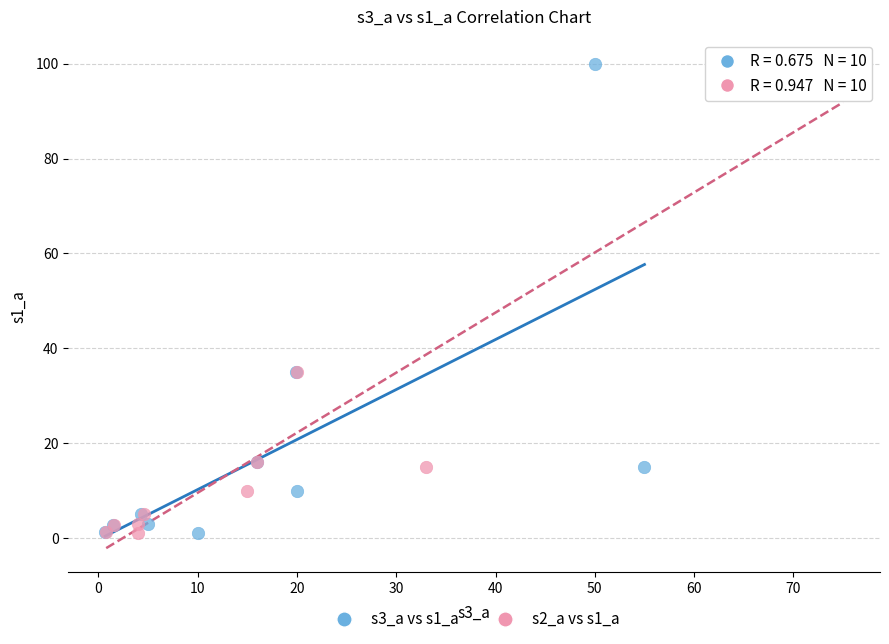

What are all the series names shown in the legend?

s3_a vs s1_a, s2_a vs s1_a